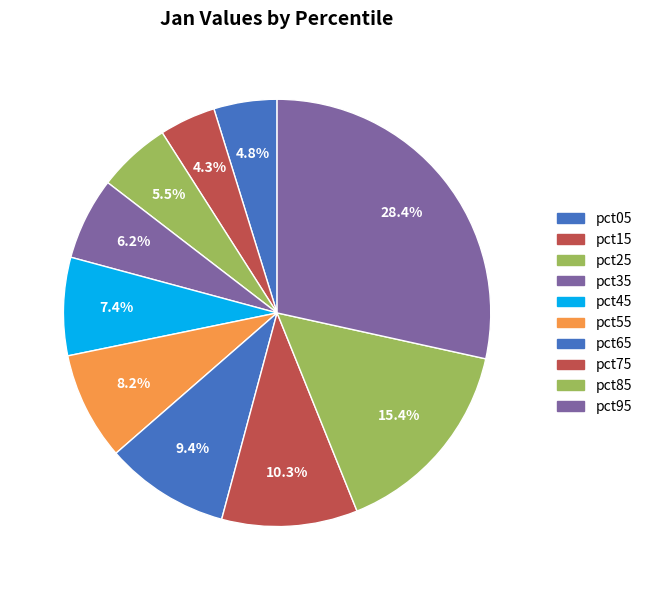

How many segments does this pie chart have?

10